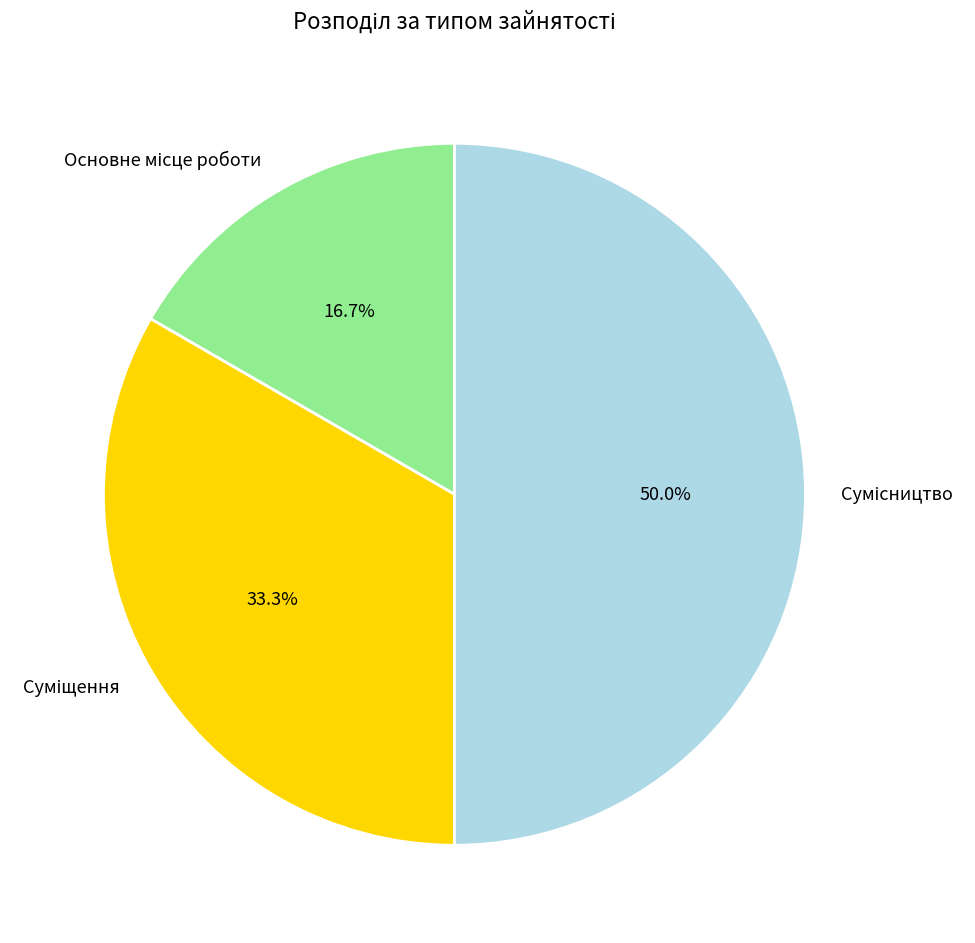

To the nearest percent, what portion does Сумісництво represent?

50%